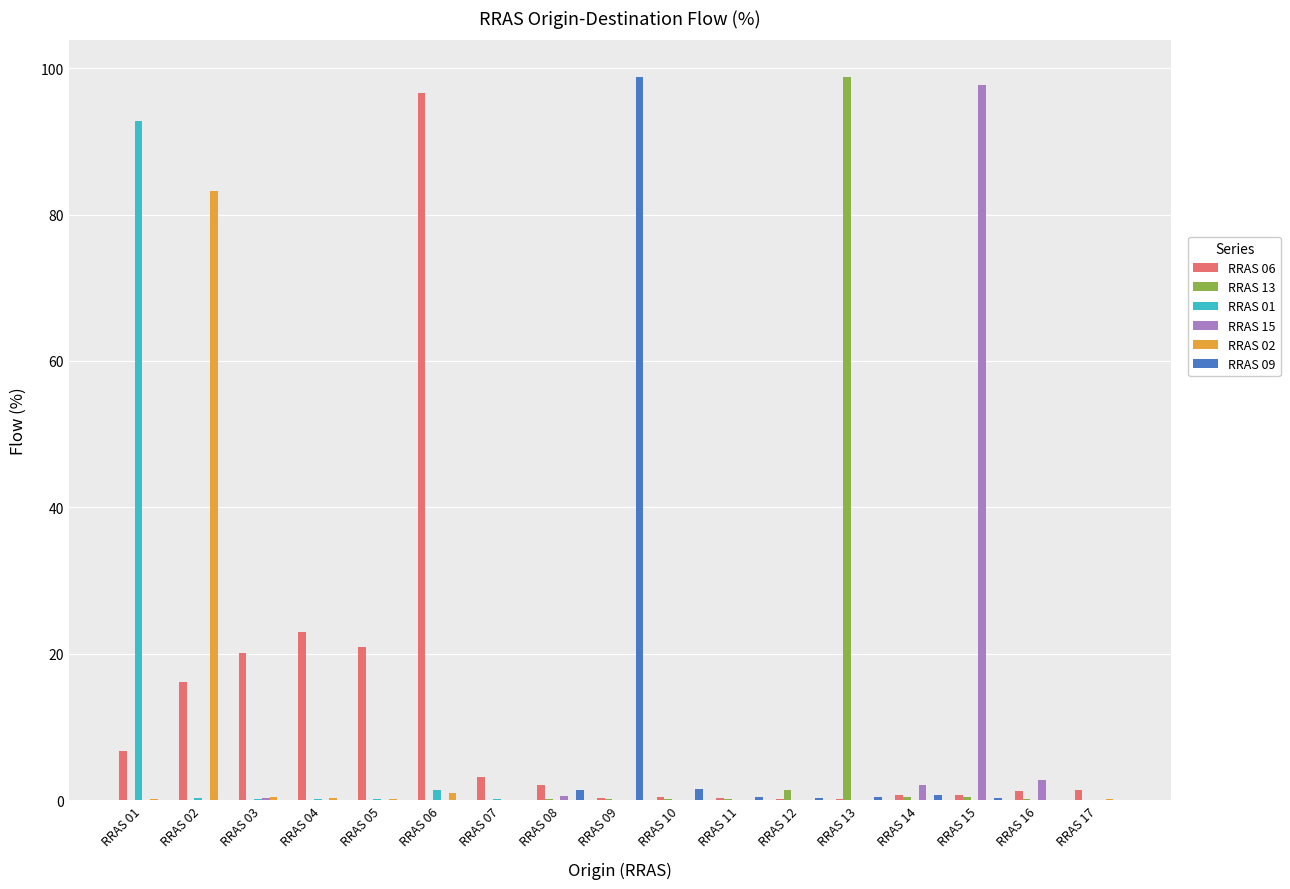

The value of RRAS 01 at RRAS 08 is 0.0. True or false?

True